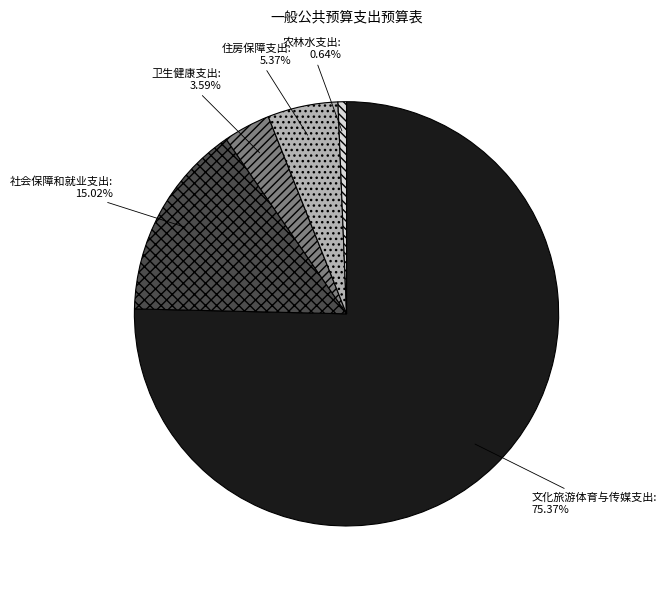

Which category has the smallest portion of the pie?

农林水支出